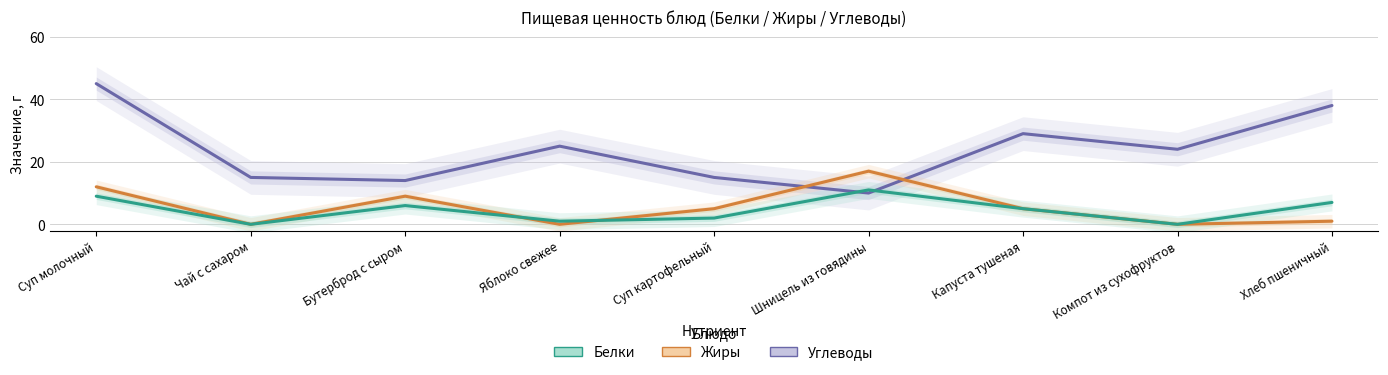

How many lines are shown in the chart?

3